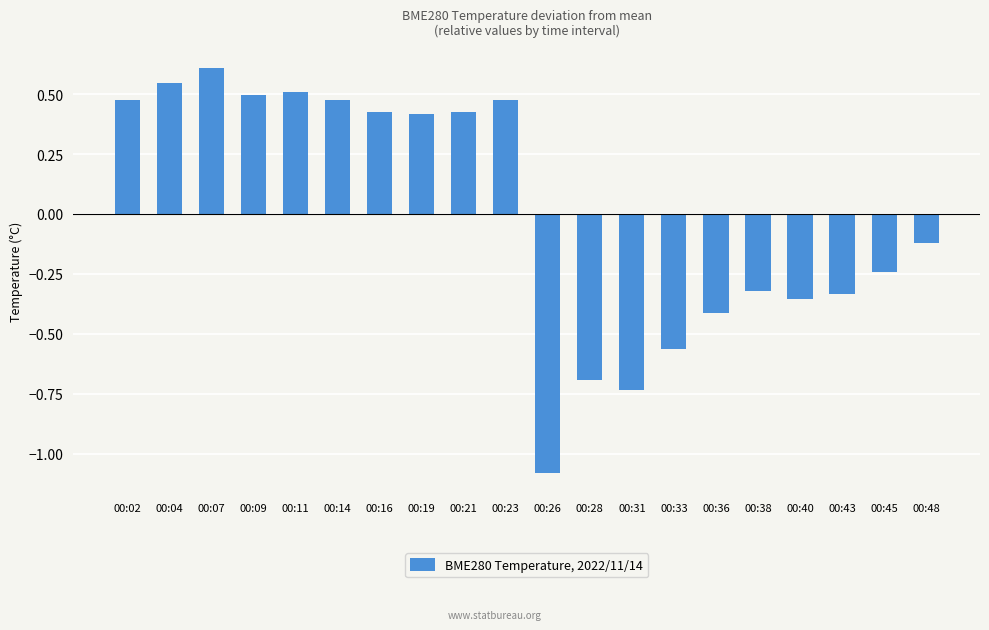

What is the value of the 11th bar from the left?

-1.1